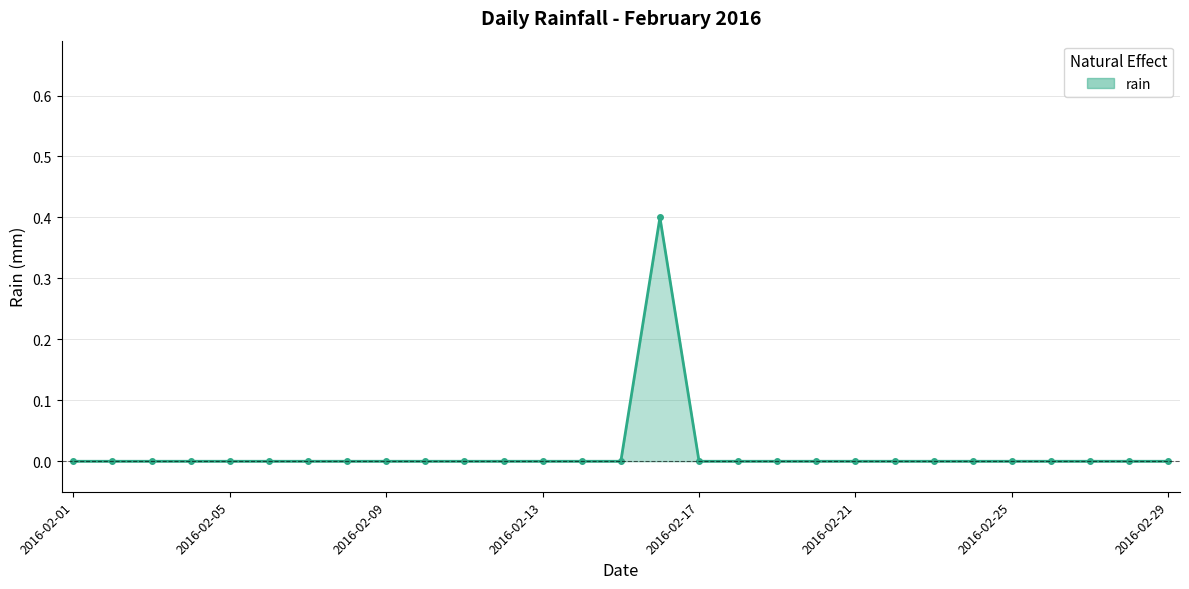

What is the maximum value shown in the chart?

0.4